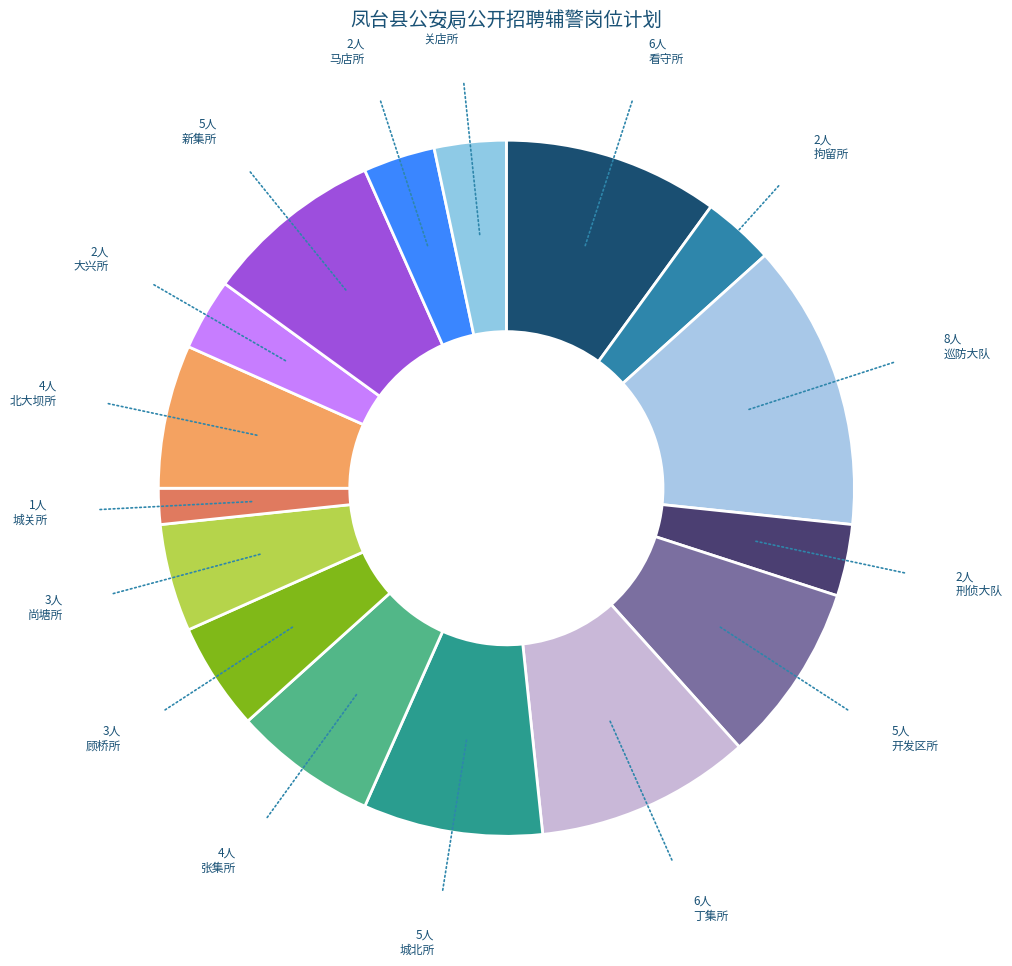

Count the number of slices in the pie.

16